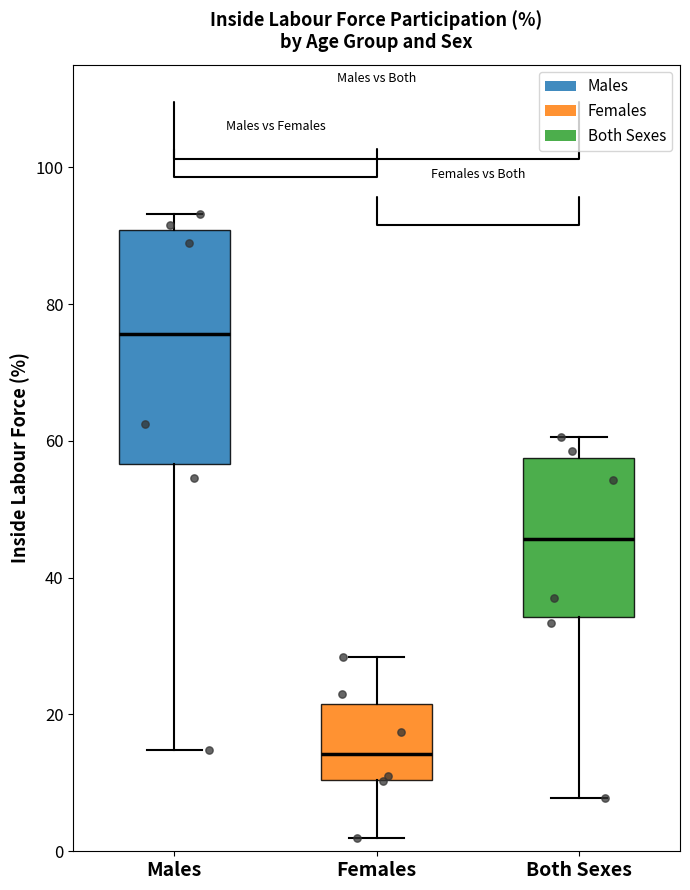

Which box has the lowest median line?

Females